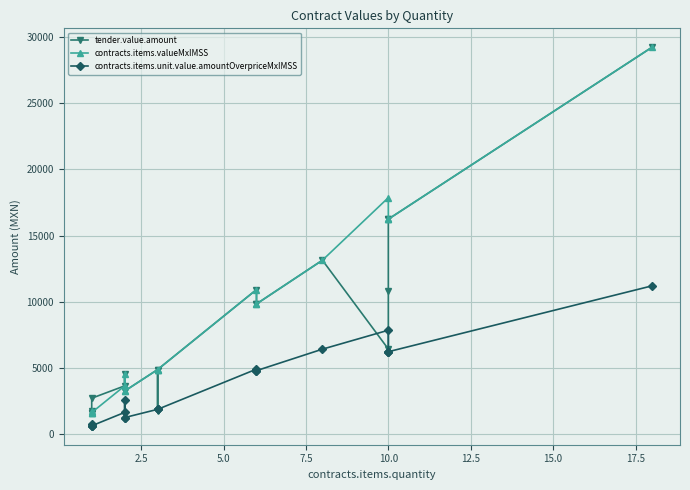

What is the difference between the second highest and minimum values in the contracts.items.unit.value.amountOverpriceMxIMSS series?

7225.0